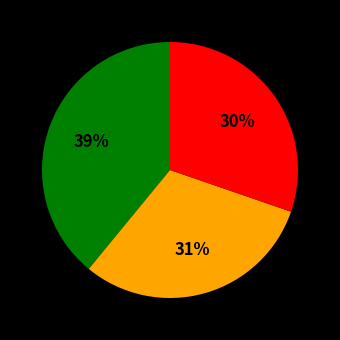

Is there any slice that represents more than half of the pie?

No